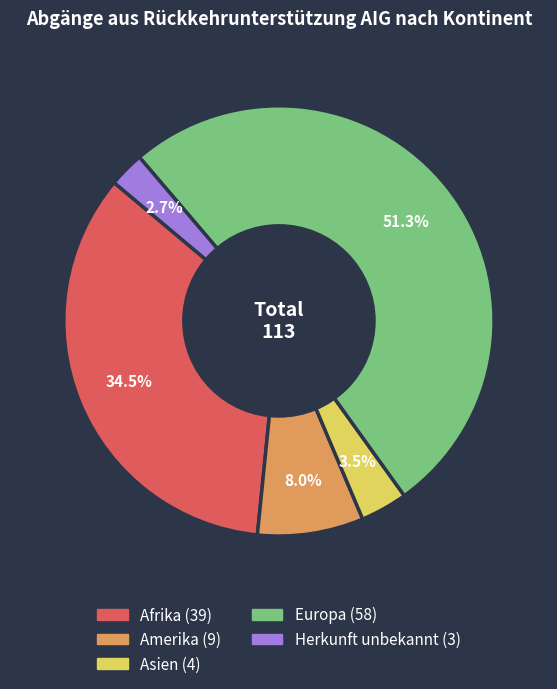

Does any single category account for the majority?

Yes